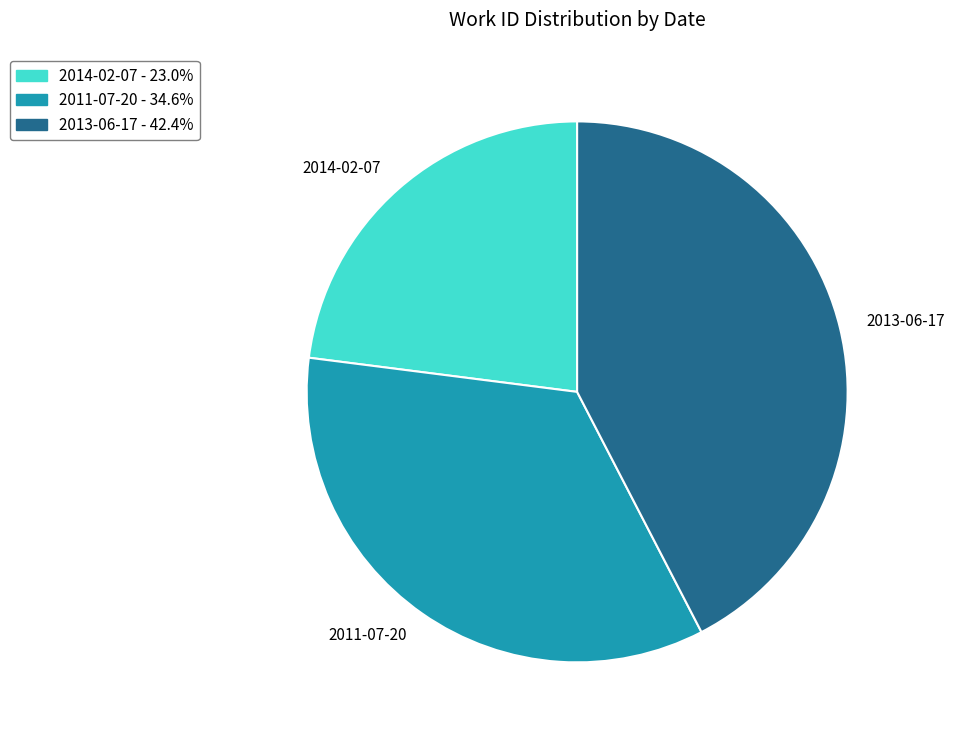

Does 2013-06-17 represent more than half of the total?

No